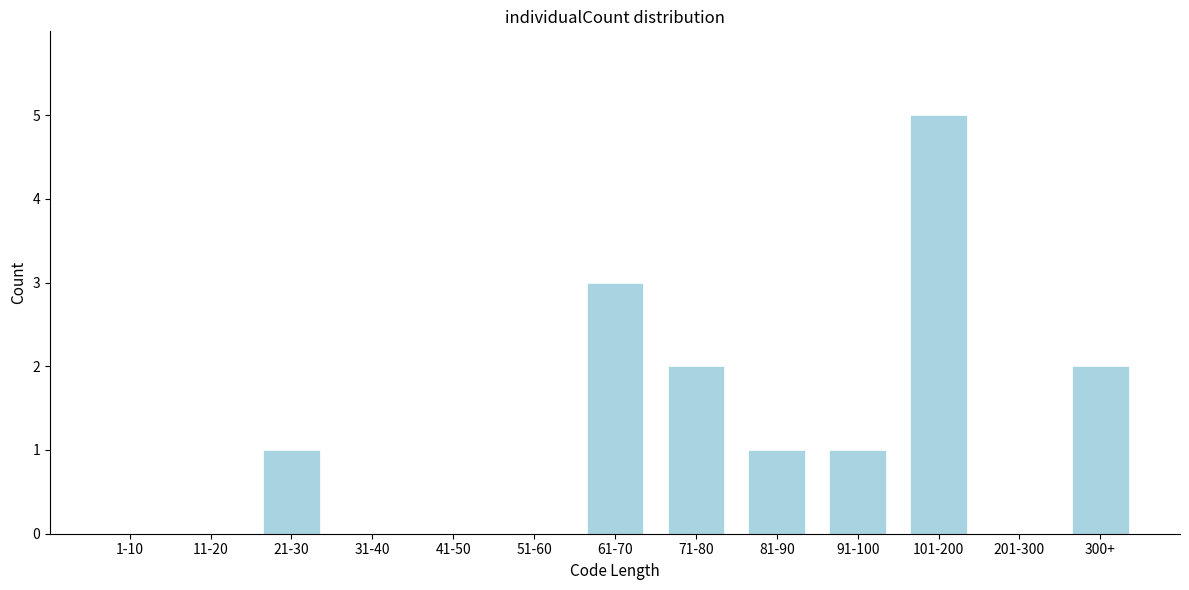

Reading left to right, what are all the values shown in this chart?

1-10=0	11-20=0	21-30=1	31-40=0	41-50=0	51-60=0	61-70=3	71-80=2	81-90=1	91-100=1	101-200=5	201-300=0	300+=2